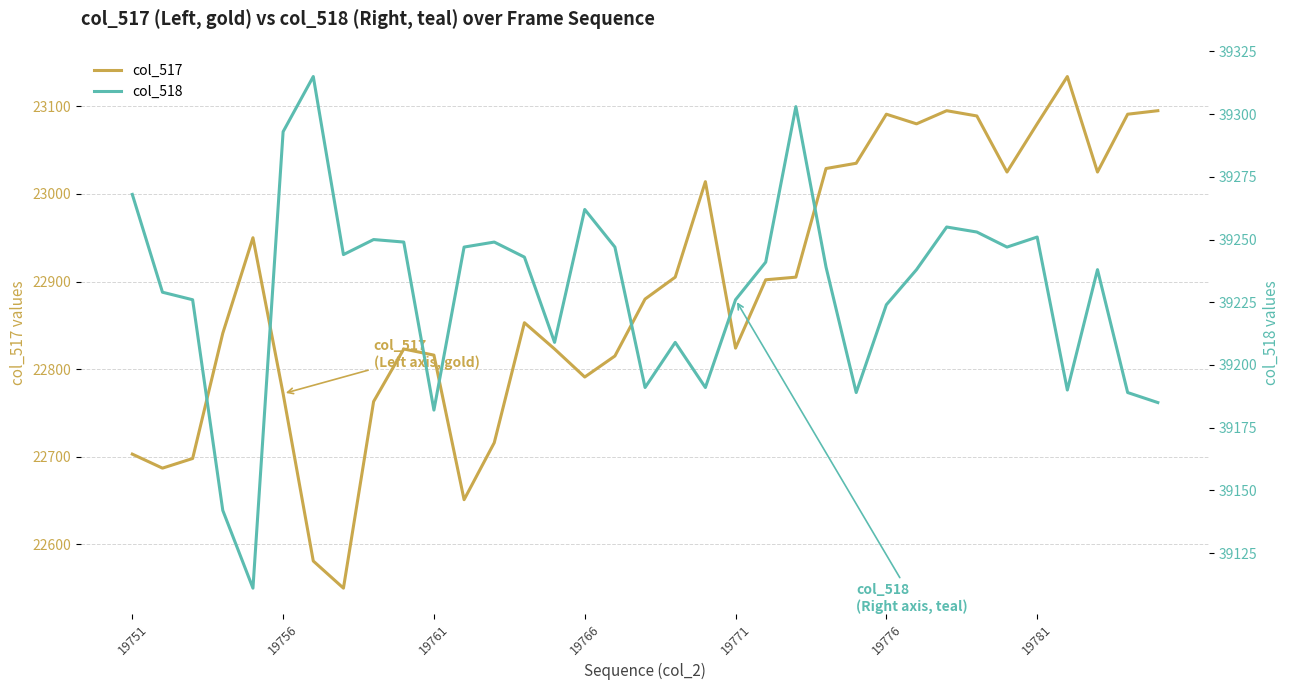

True or false: col_517 and col_518 intersect in this chart.

False